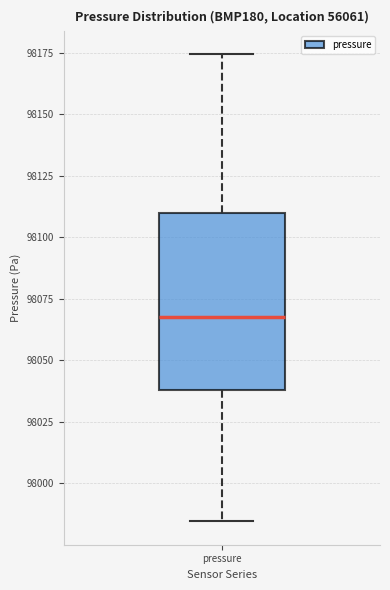

Read this box plot against the y-axis: the position of the median line, the range covered by the box, and the ends of both whiskers. The values are not printed on the chart, so give them approximately, as read against the axis.

median 98070, box 98040 to 98110, whiskers 97985 to 98175